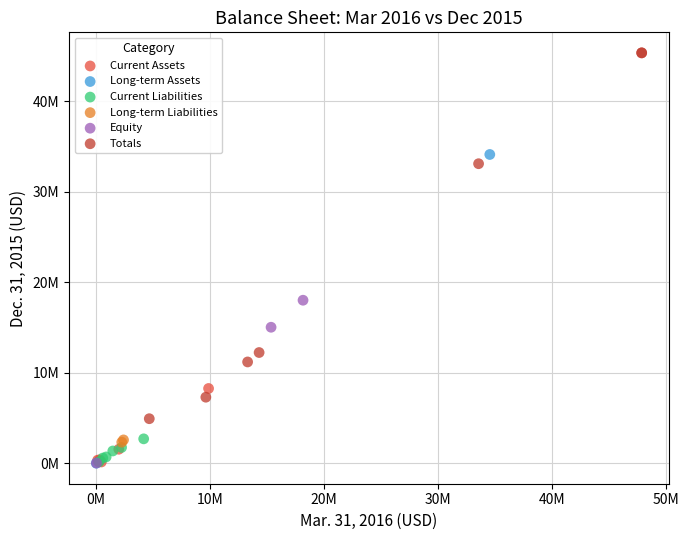

What are all the series names shown in the legend?

Current Assets, Long-term Assets, Current Liabilities, Long-term Liabilities, Equity, Totals